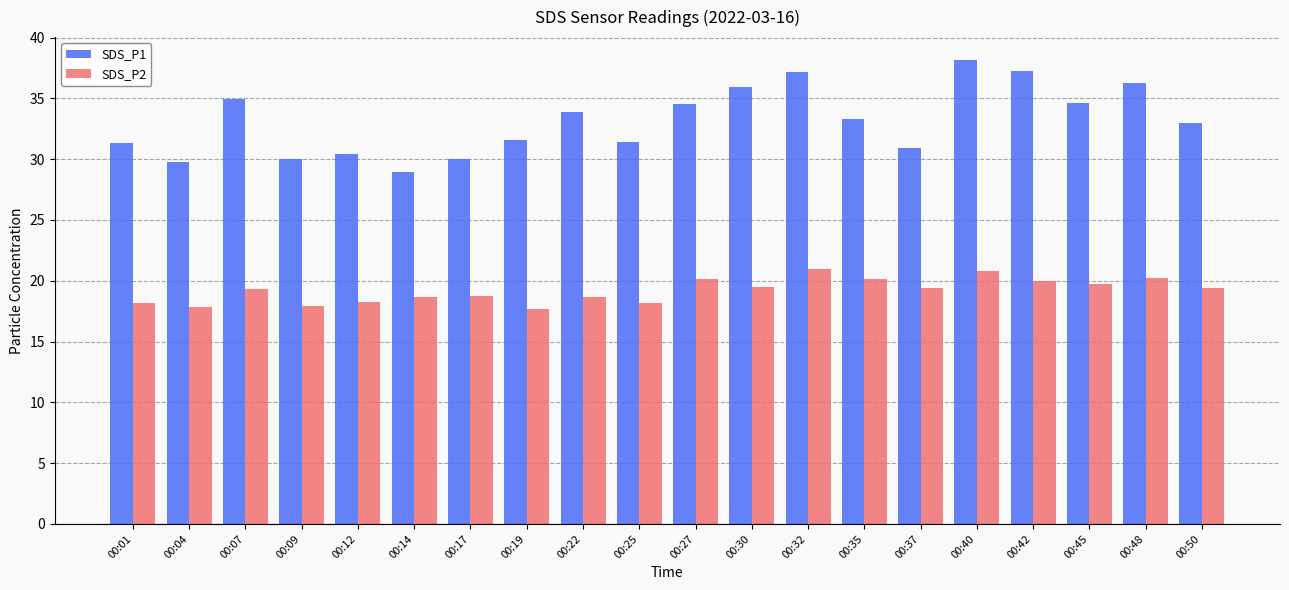

Where does the SDS_P1 series first go above 33?

00:07